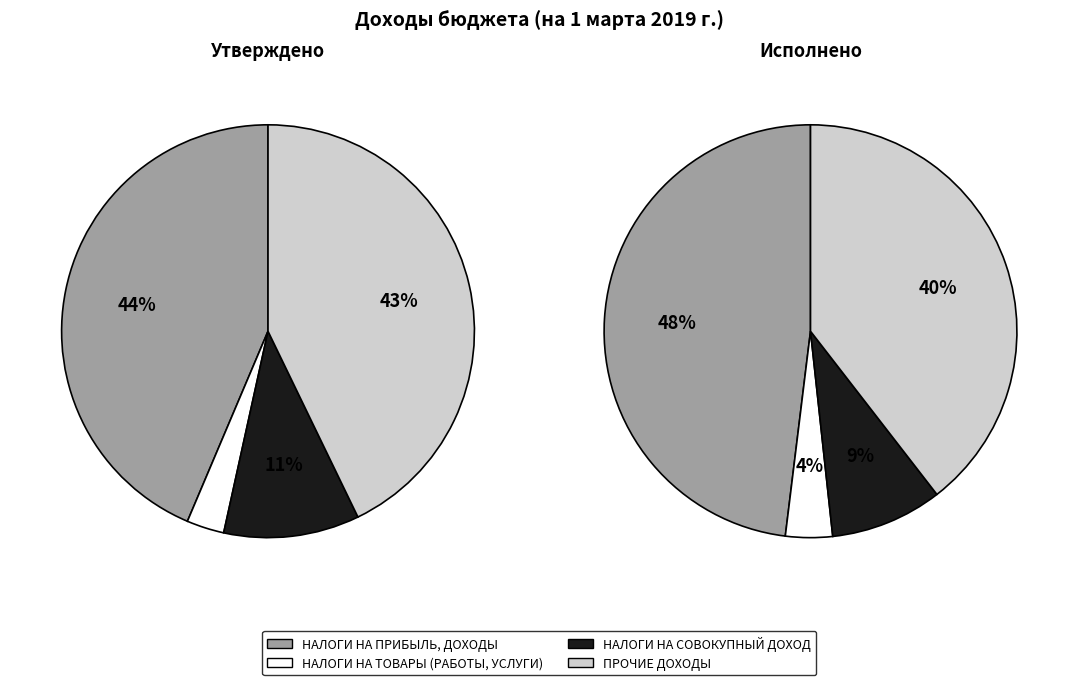

How many slices are in this pie chart?

4